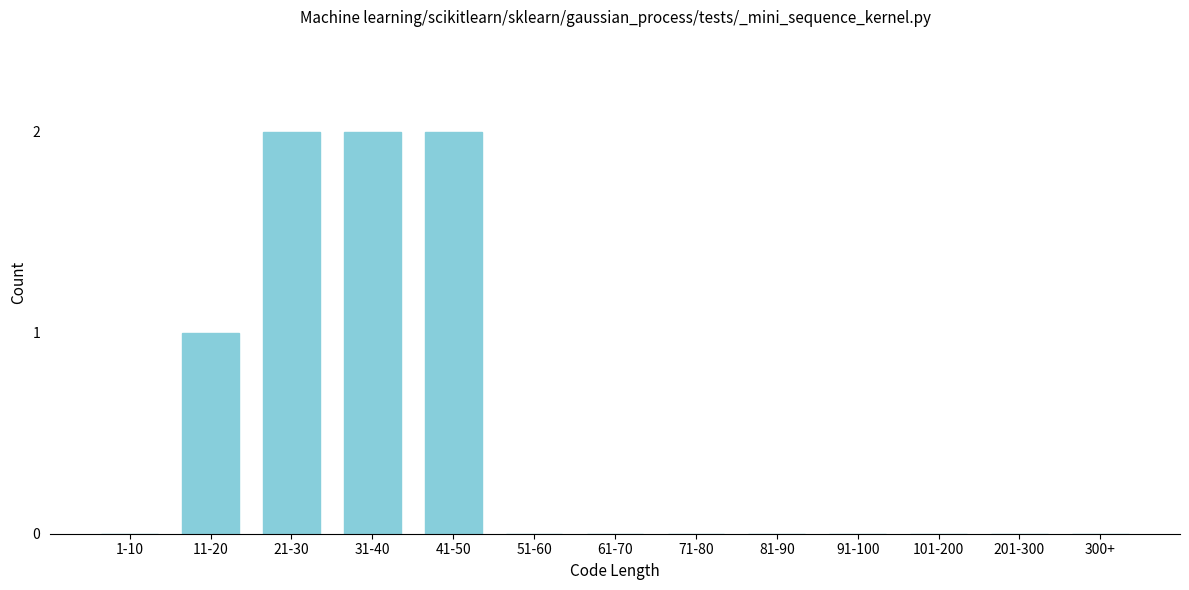

Reading left to right, transcribe all the data shown in this chart.

1-10=0	11-20=1	21-30=2	31-40=2	41-50=2	51-60=0	61-70=0	71-80=0	81-90=0	91-100=0	101-200=0	201-300=0	300+=0